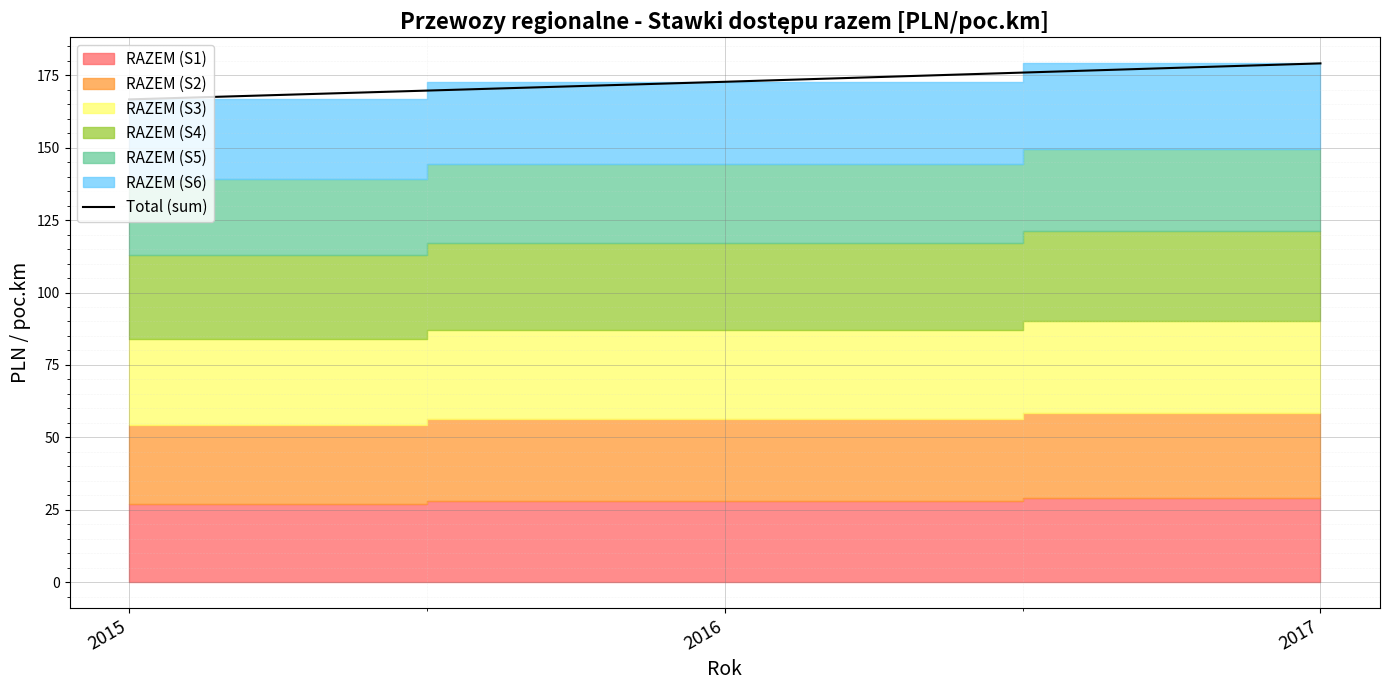

The value at 2017 is 253.1. True or false?

False